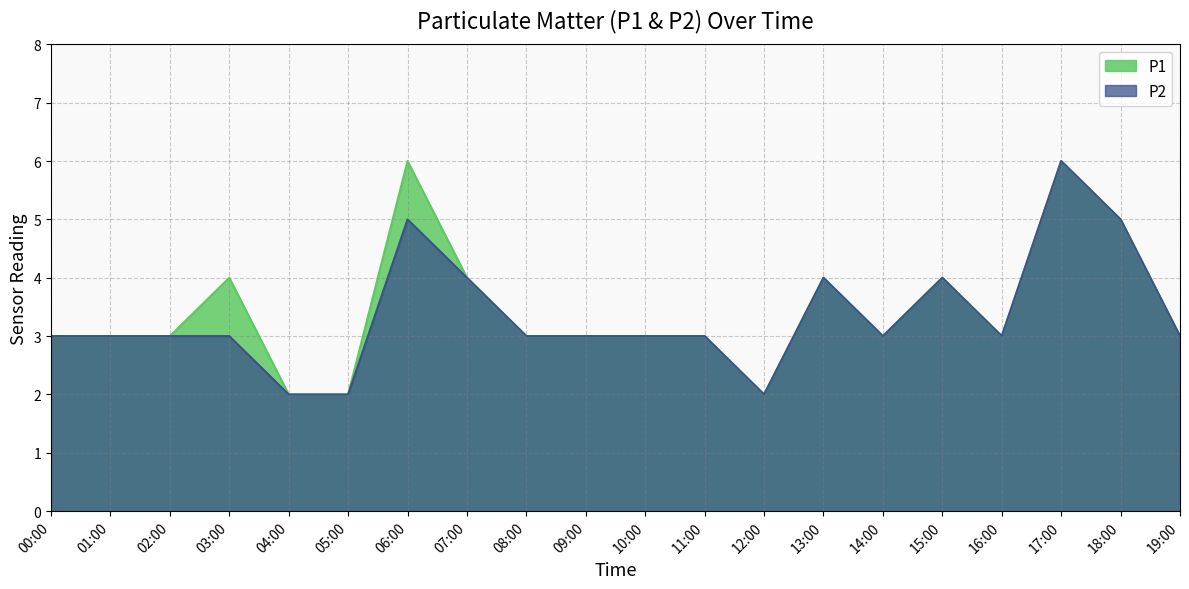

True or false: P1 and P2 cross at least once.

False